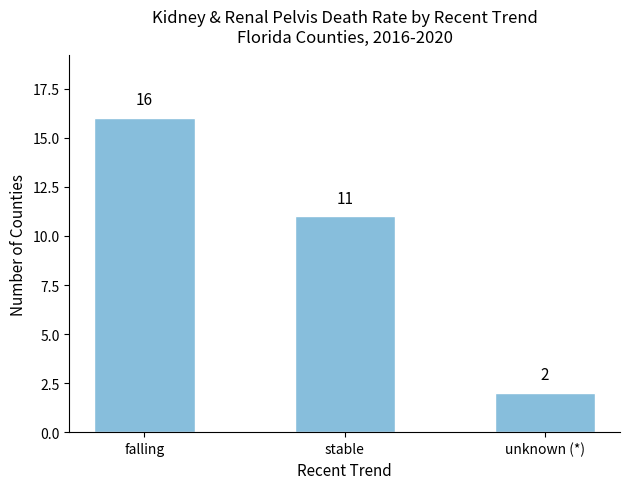

Reading left to right, transcribe all the data shown in this chart.

16	11	2